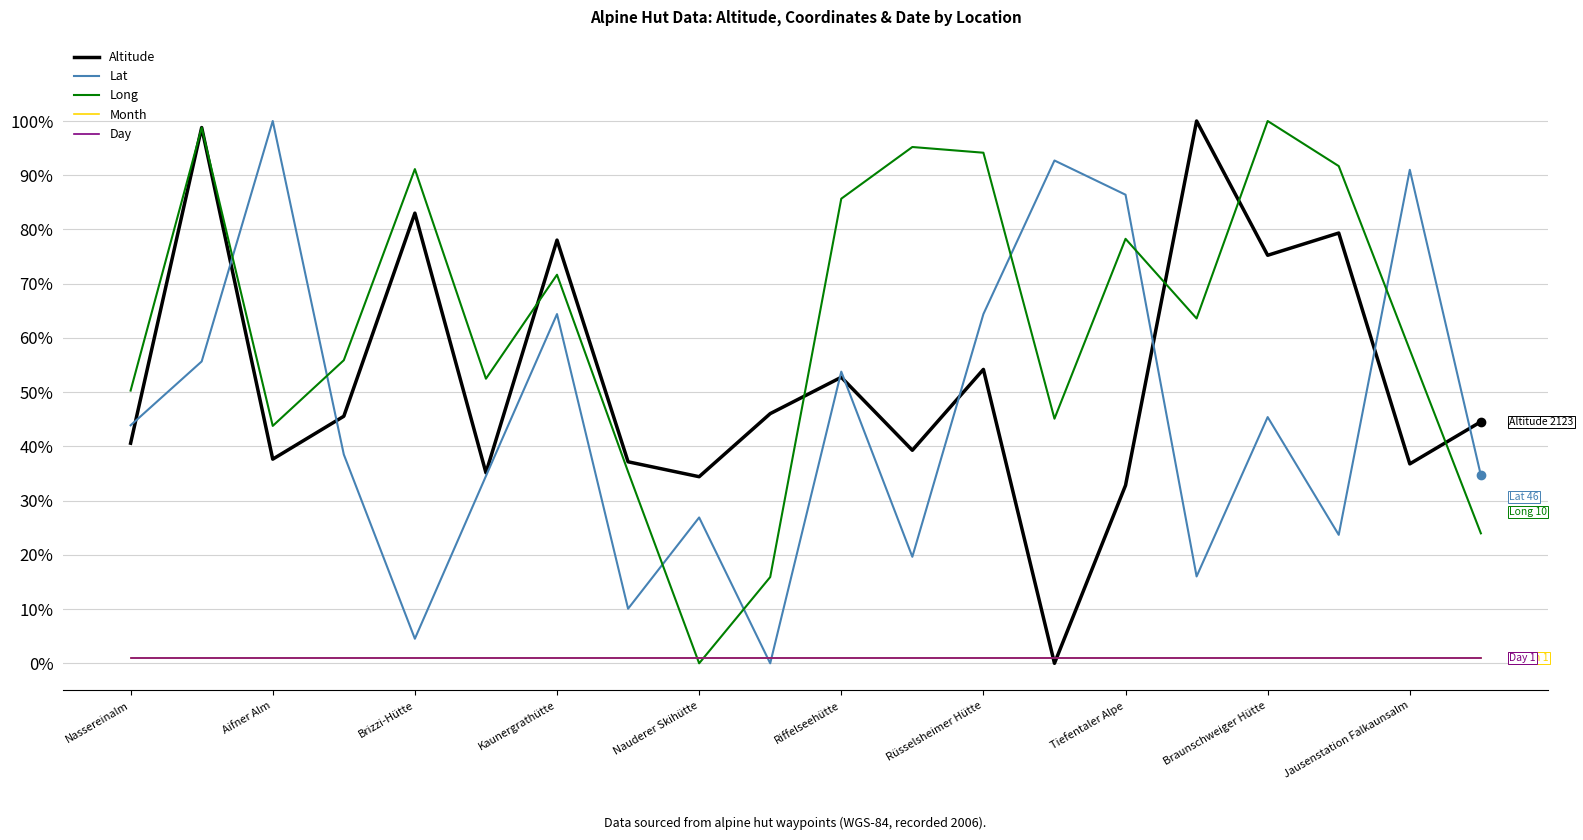

Where does the Lat series first go above 43?

Nassereinalm